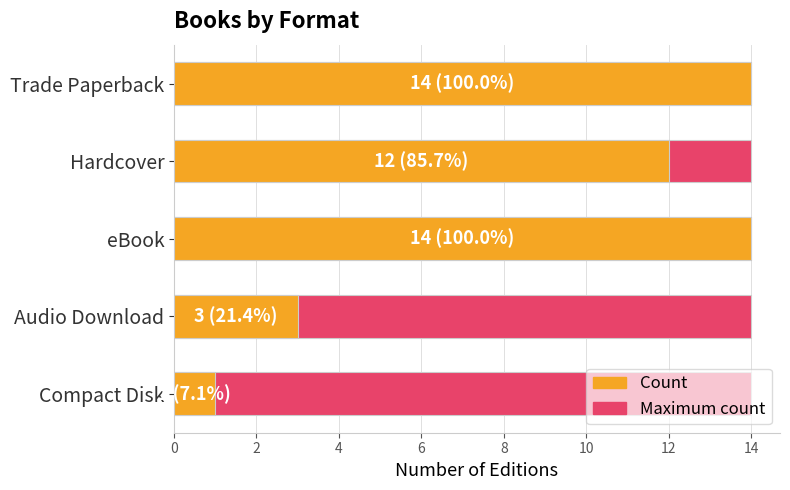

True or false: Count has a value of 14.0 at 0.

True